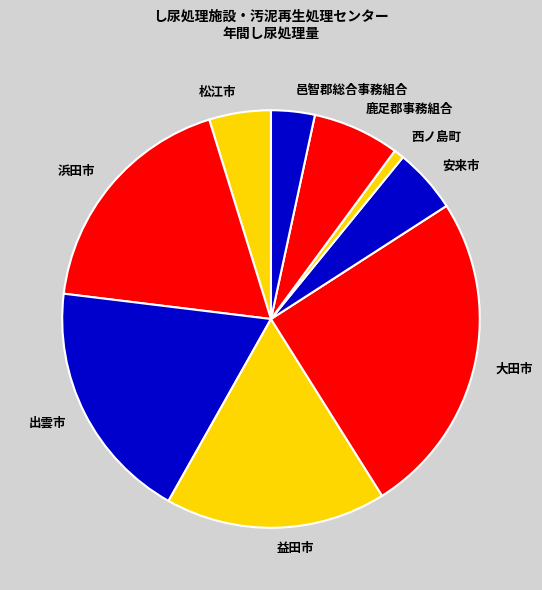

Does 安来市 account for over 50% of the chart?

No